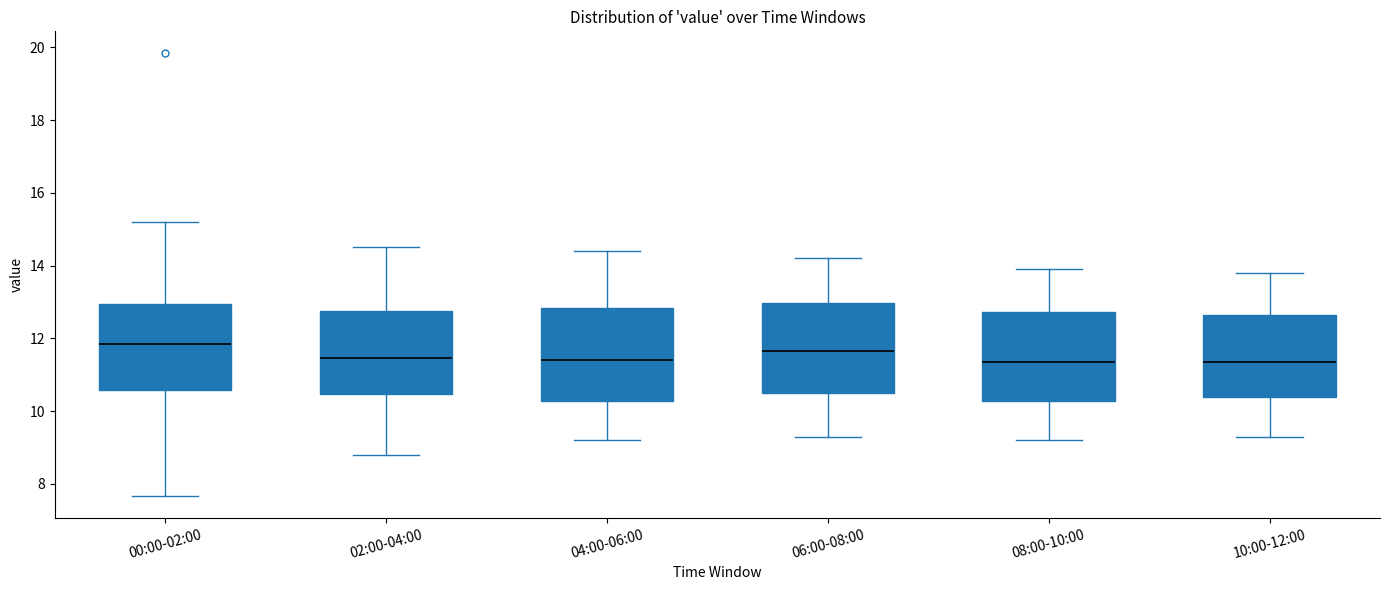

Reading left to right, read every box against the y-axis: the position of its median line, the range the box covers, and the ends of its whiskers. The values are not printed on the chart, so give them approximately, as read against the axis.

00:00-02:00: median 11.8, box 10.6 to 13.0, whiskers 7.6 to 15.2
02:00-04:00: median 11.4, box 10.4 to 12.8, whiskers 8.8 to 14.6
04:00-06:00: median 11.4, box 10.2 to 12.8, whiskers 9.2 to 14.4
06:00-08:00: median 11.6, box 10.6 to 13.0, whiskers 9.4 to 14.2
08:00-10:00: median 11.4, box 10.2 to 12.8, whiskers 9.2 to 14.0
10:00-12:00: median 11.4, box 10.4 to 12.6, whiskers 9.4 to 13.8